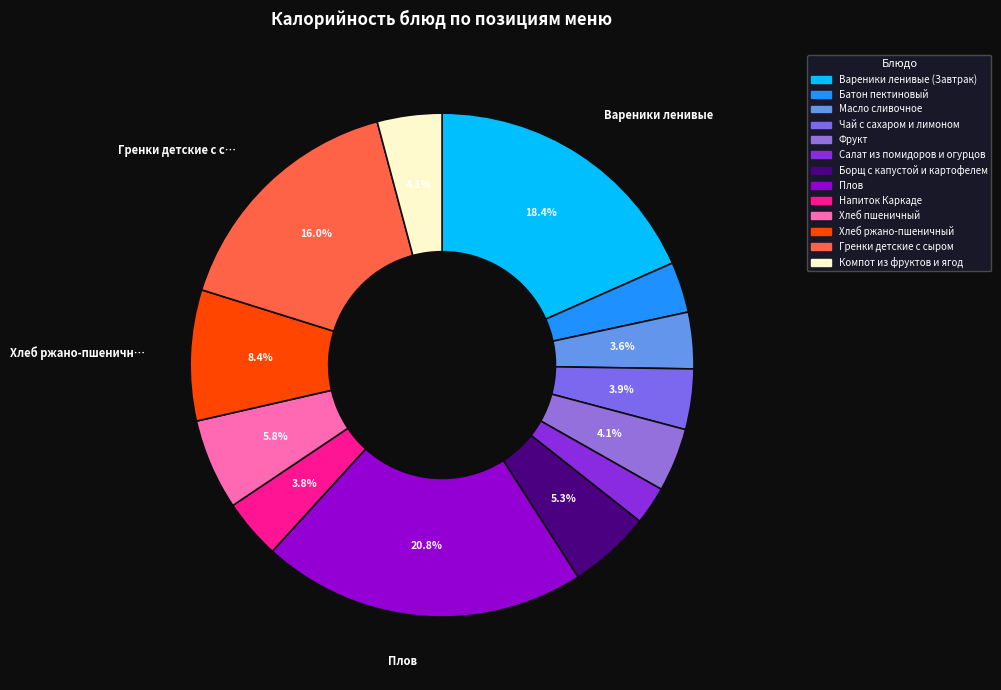

How many slices are in this pie chart?

13